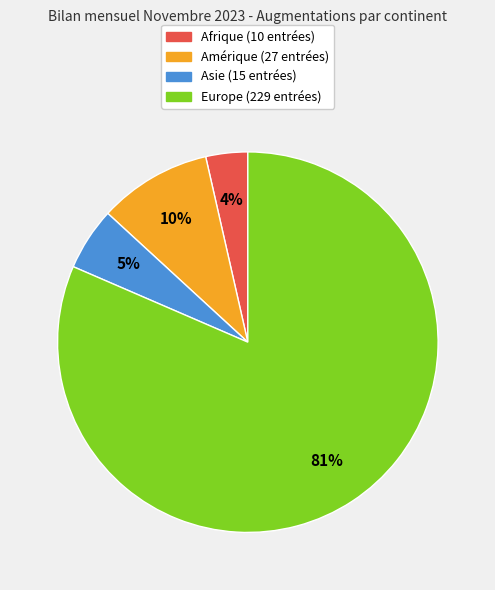

How many slices are in this pie chart?

4